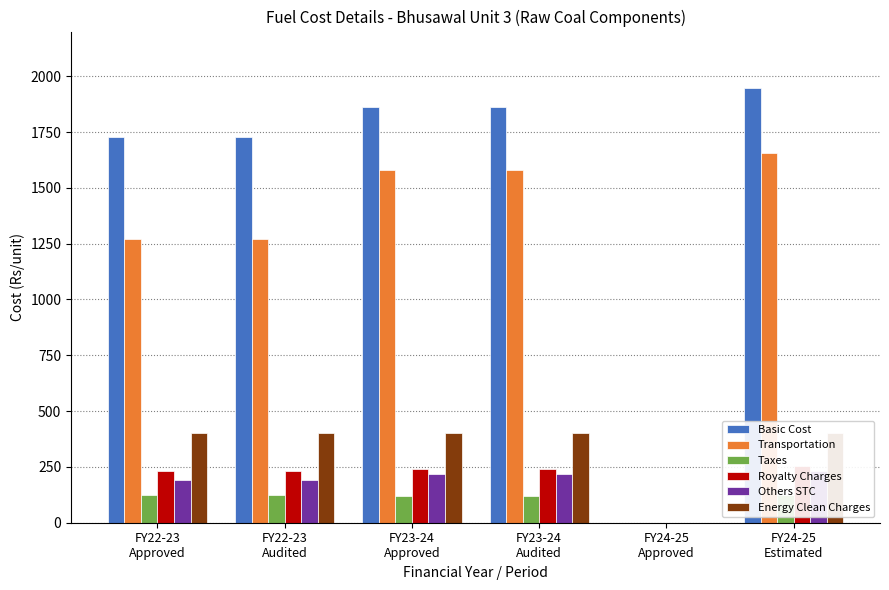

Is the value of Others STC at FY24-25
Estimated greater than the value of Basic Cost at FY22-23
Approved?

No